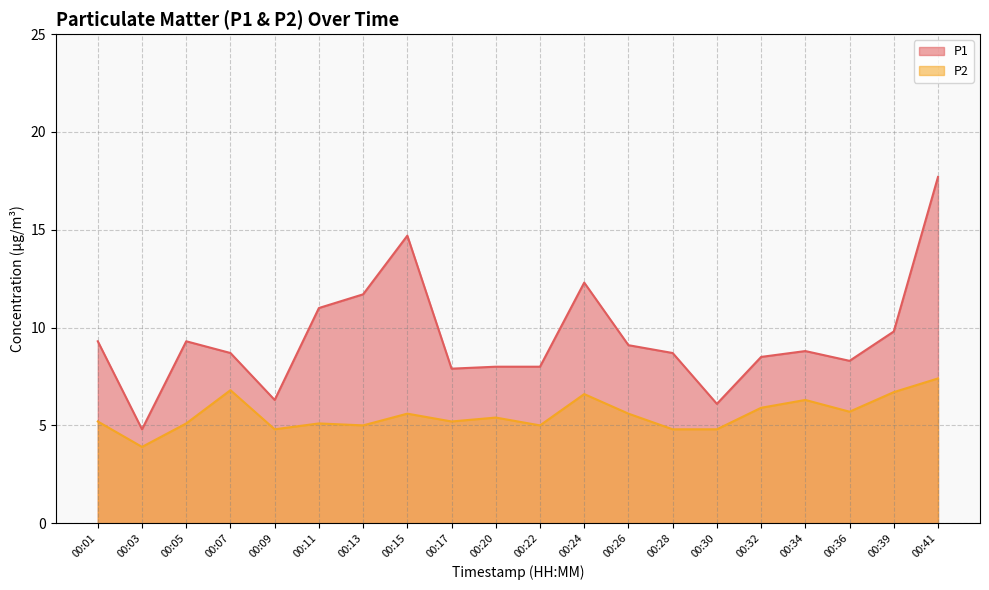

What is the sum of the P2 values at 00:36 and 00:24?

12.3